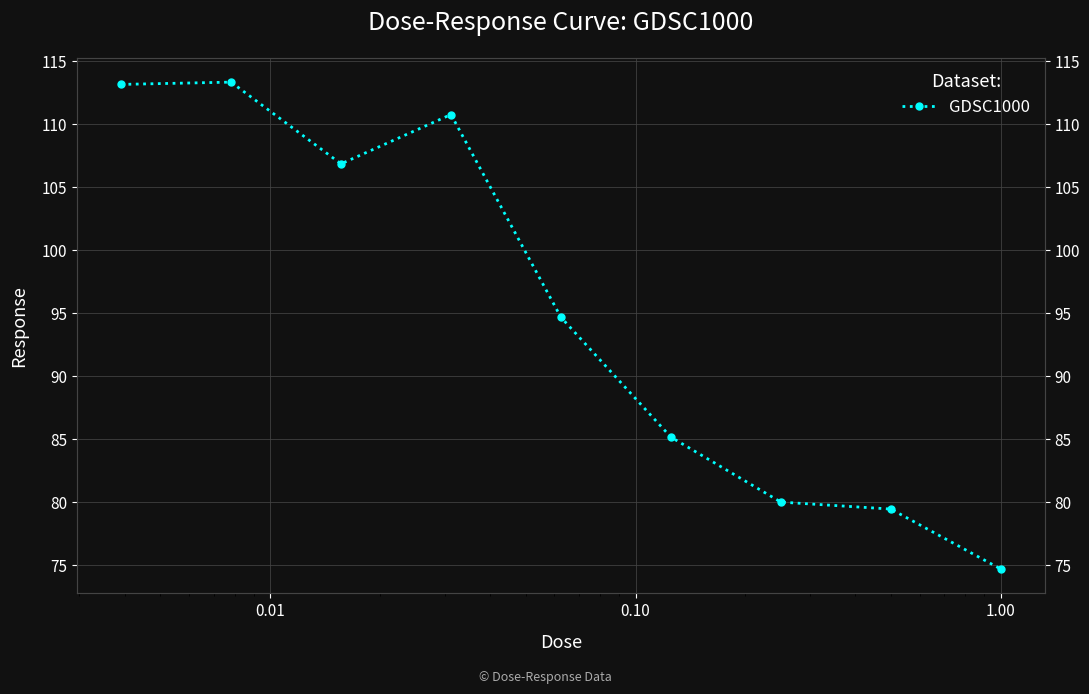

Reading left to right, transcribe all the data shown in this chart.

113.2	113.4	106.9	110.8	94.7	85.2	80.0	79.5	74.7